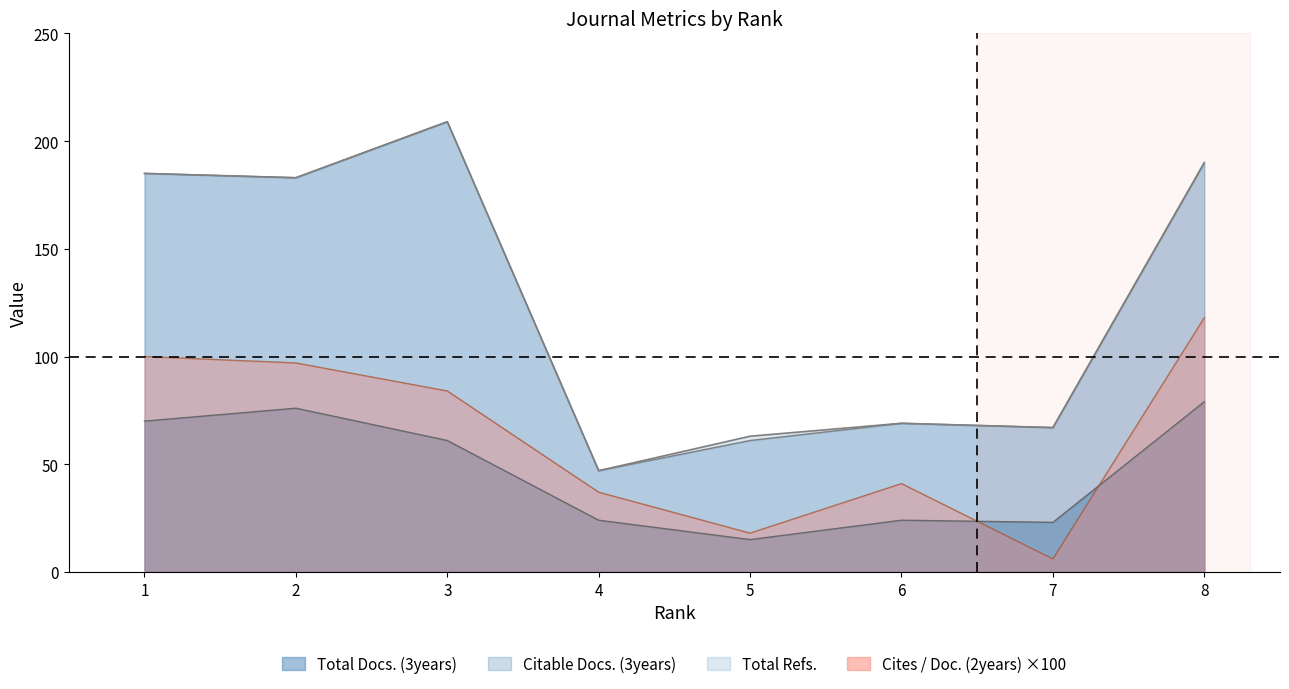

What is the value of the Total Docs. (3years) point at the 3rd from the left?

61